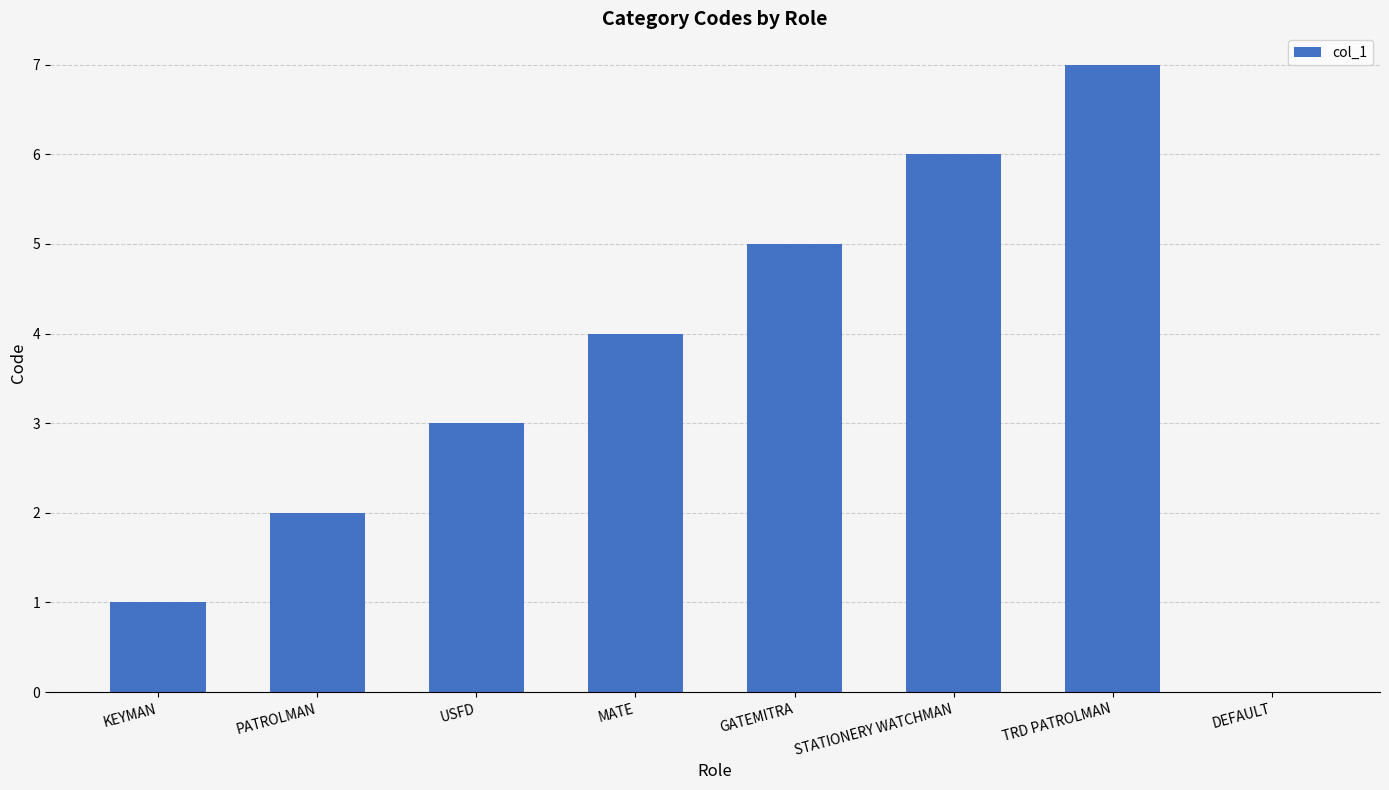

What is the sum of all values?

28